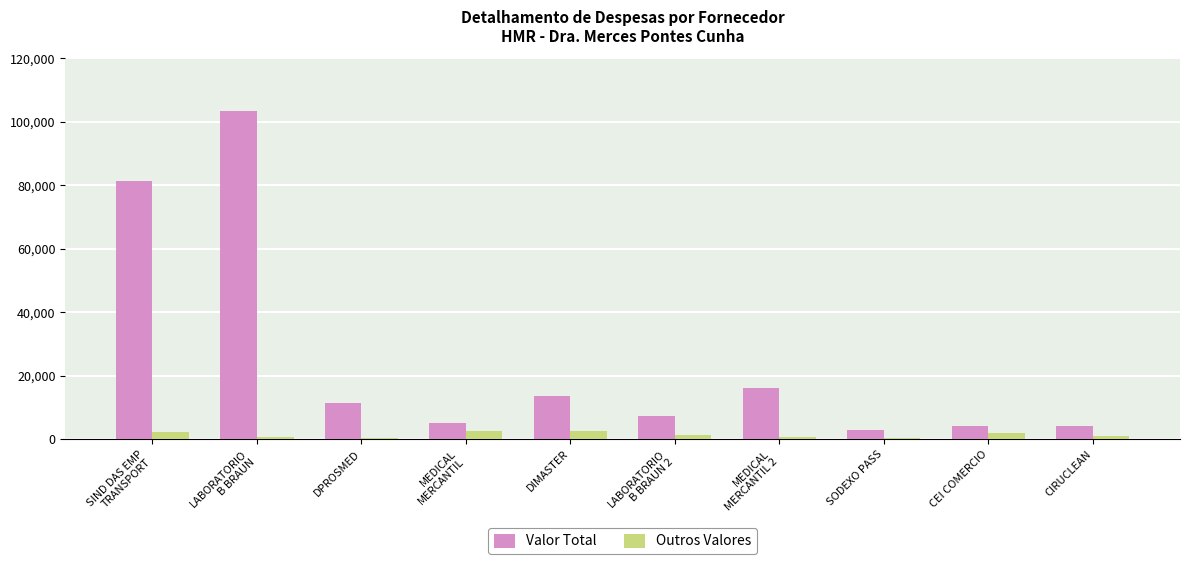

Is the value of Outros Valores at CEI COMERCIO greater than the value of Valor Total at CEI COMERCIO?

No